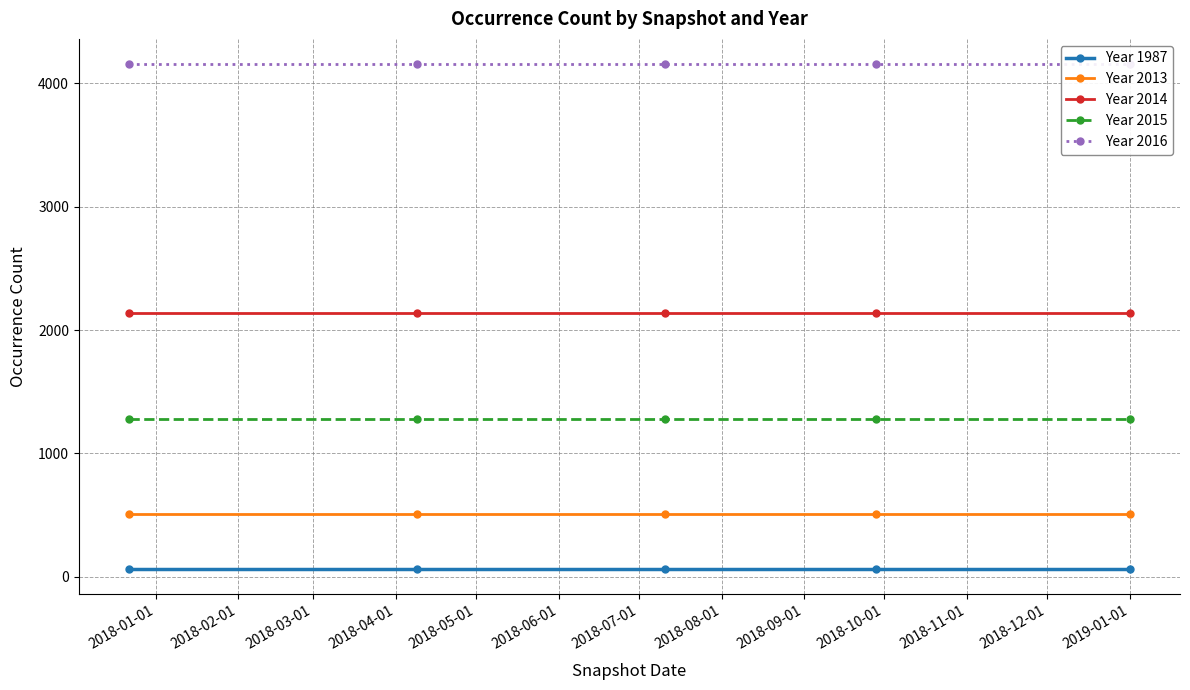

True or false: Year 1987 and Year 2014 cross at least once.

False